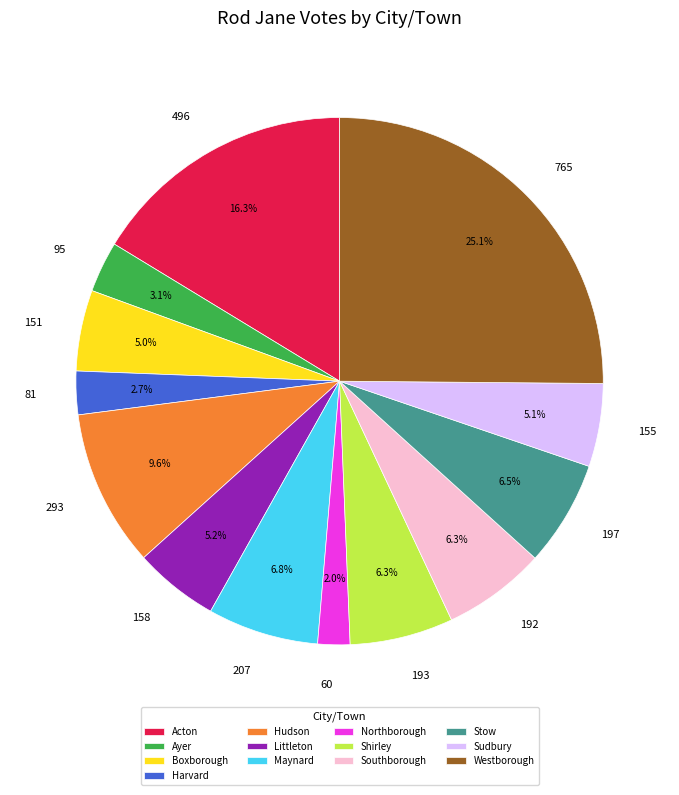

How many segments does this pie chart have?

13